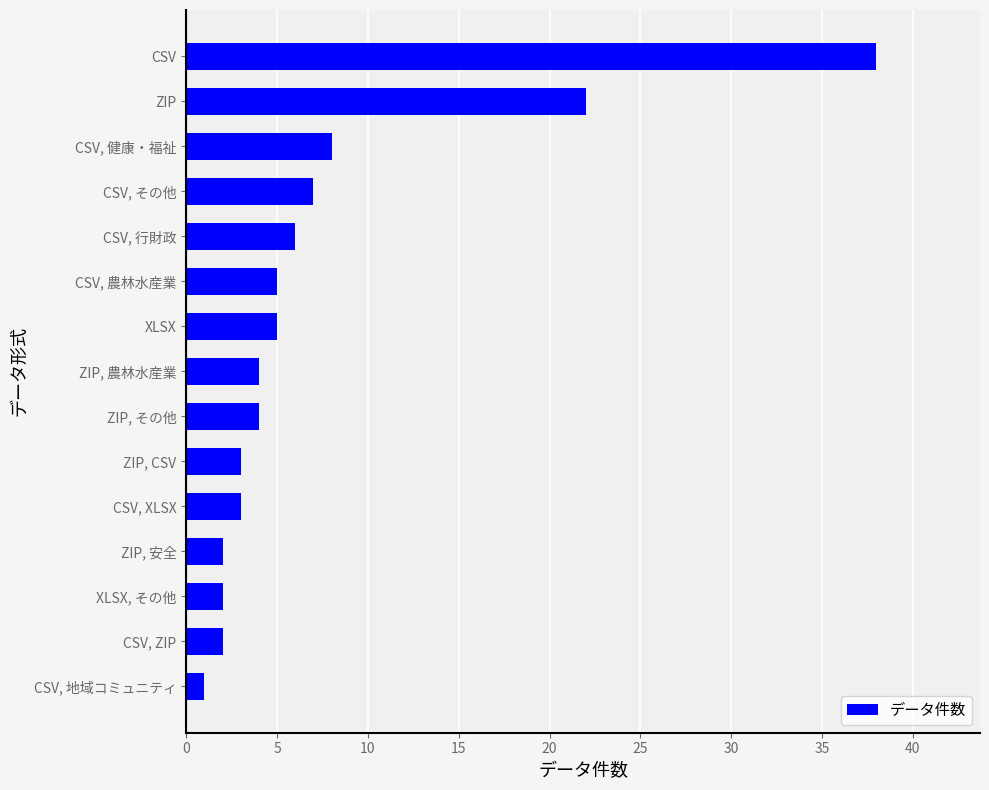

How many distinct data groups are displayed?

1